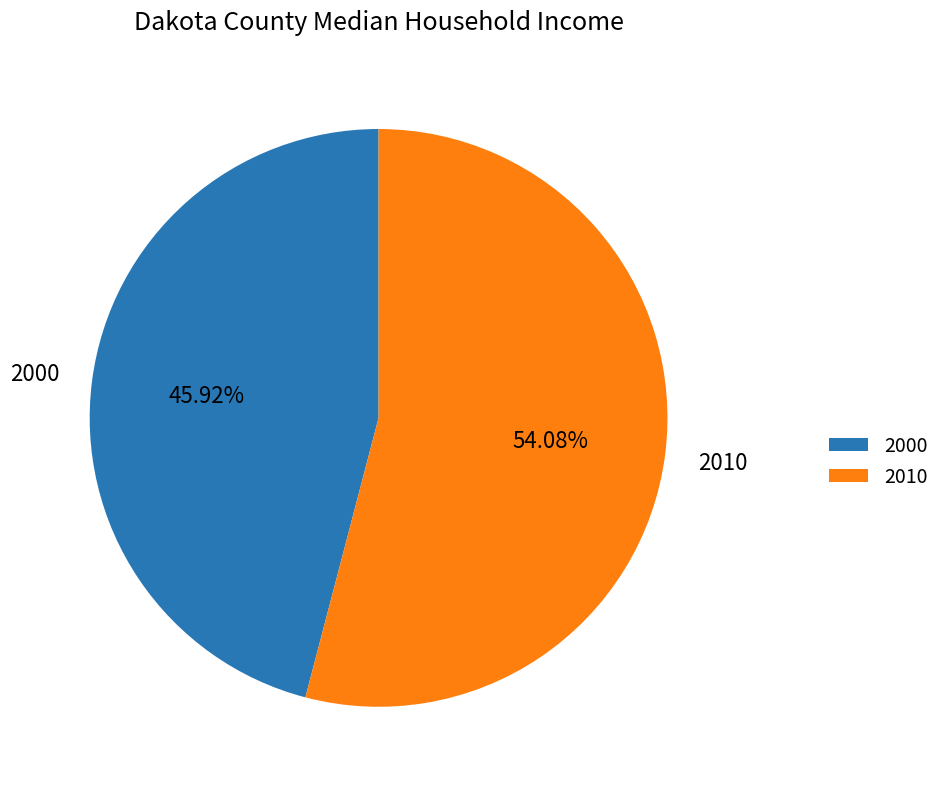

True or false: 2000 accounts for 55% of the total.

False